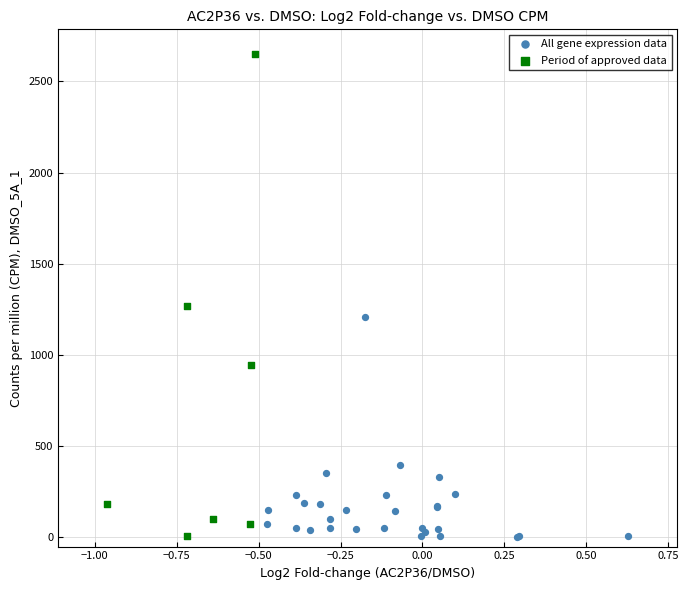

Which series has the widest spread of Y values?

Period of approved data